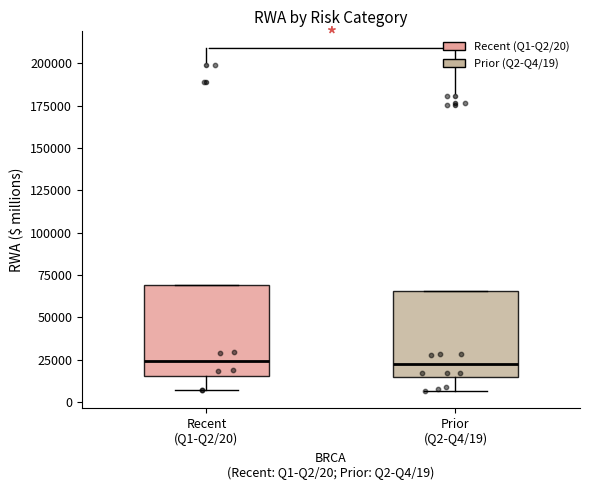

Where does the lower whisker of the box for Prior (Q2-Q4/19) end on the y-axis? The values are not printed on the chart, so give them approximately, as read against the axis.

5000